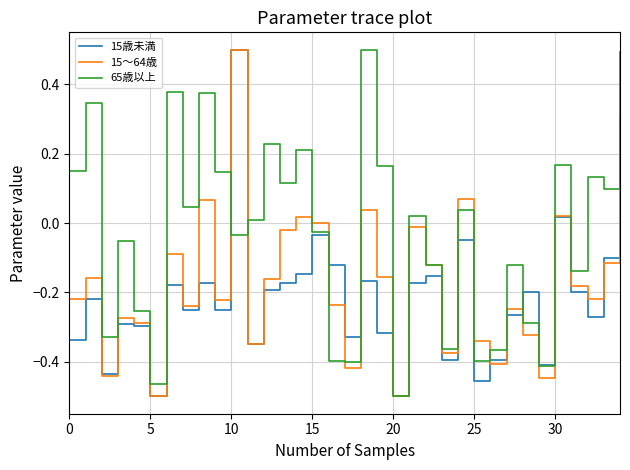

True or false: 15歳未満 and 15～64歳 intersect in this chart.

True